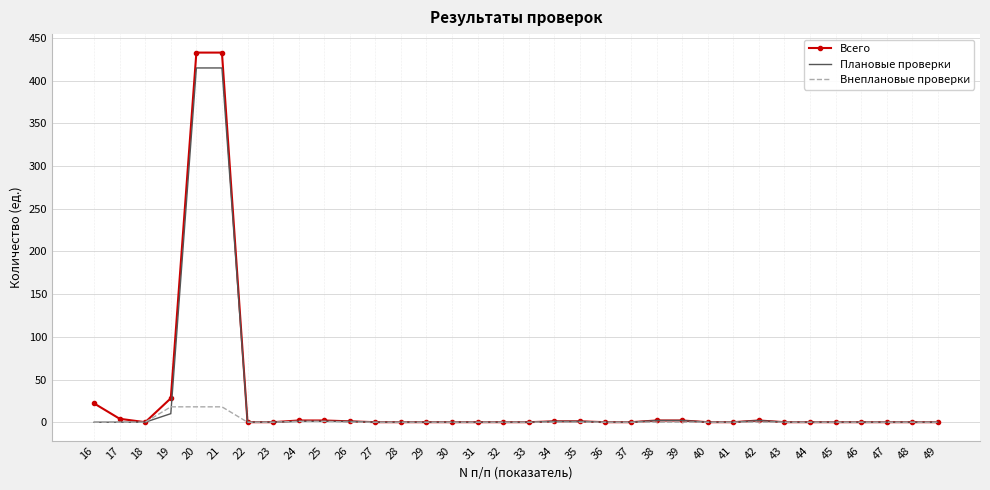

Which series has the widest spread of values?

Всего